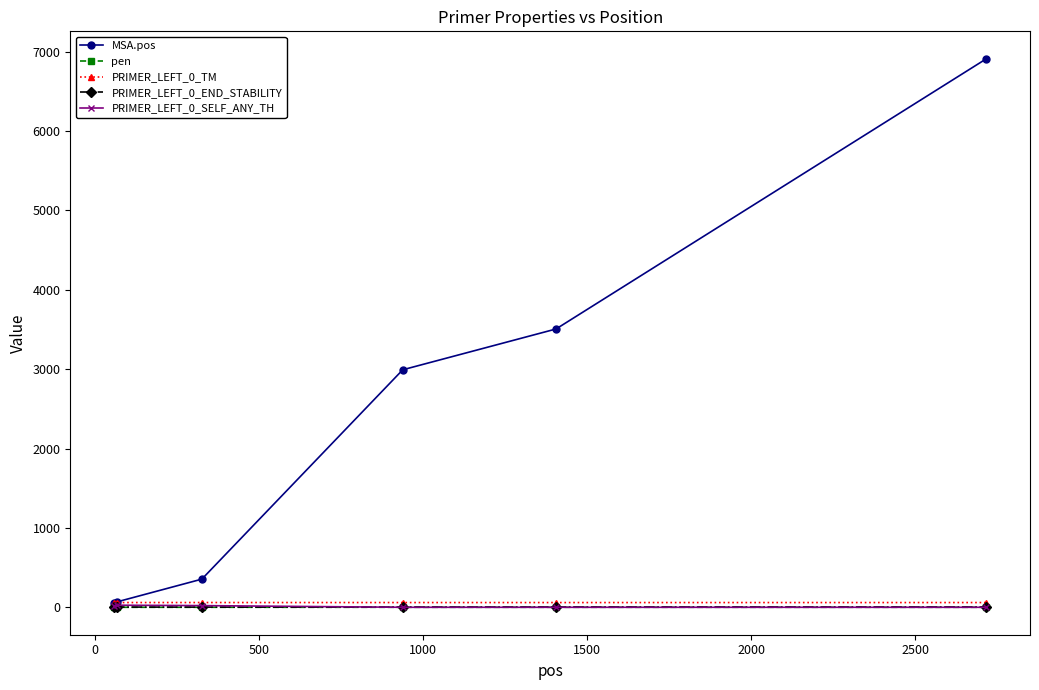

Does the chart display data point markers on the line(s)?

Yes